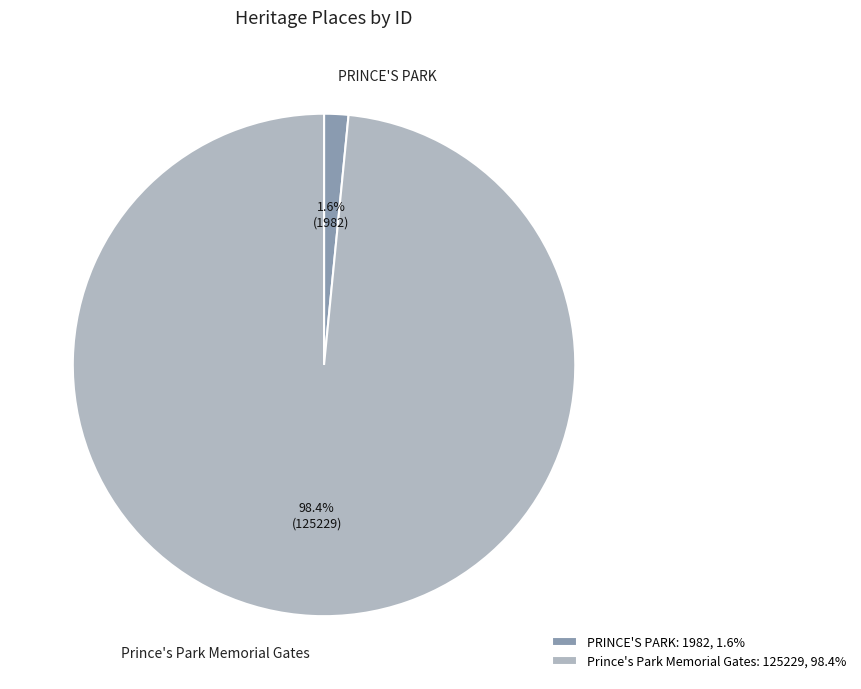

Does PRINCE'S PARK account for over 50% of the chart?

No